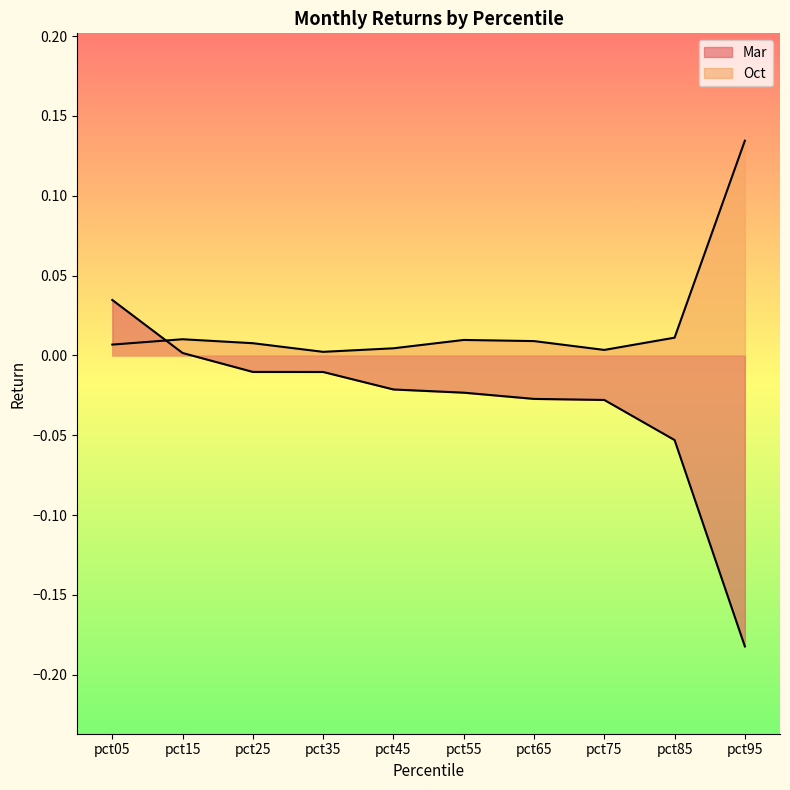

What is the highest value of the Oct series?

0.1